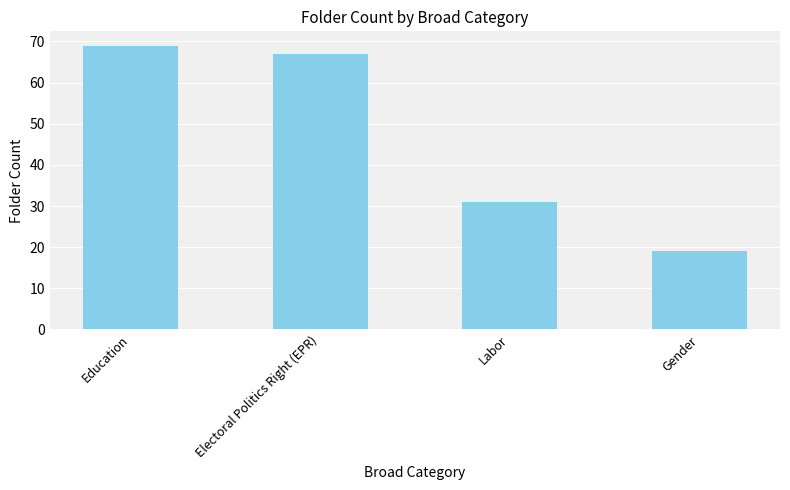

Where is the data nearest to the value 44?

Labor